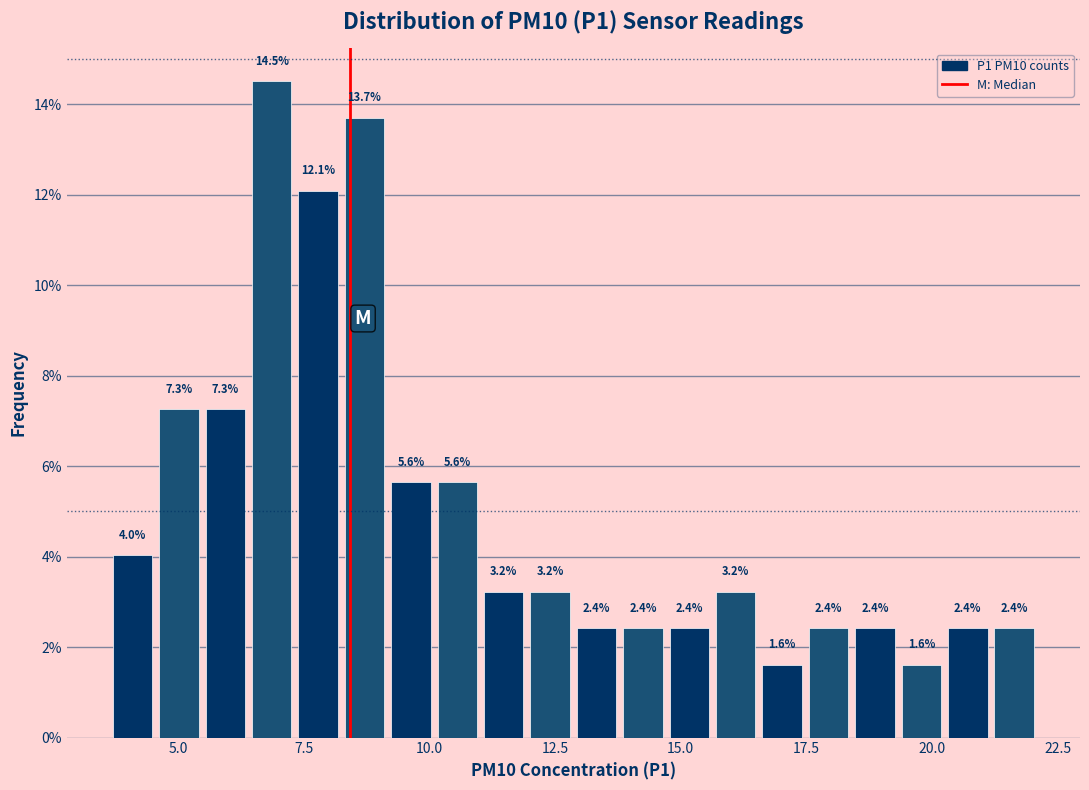

Read against the x-axis, roughly where is the centre of the tallest bar?

7.0